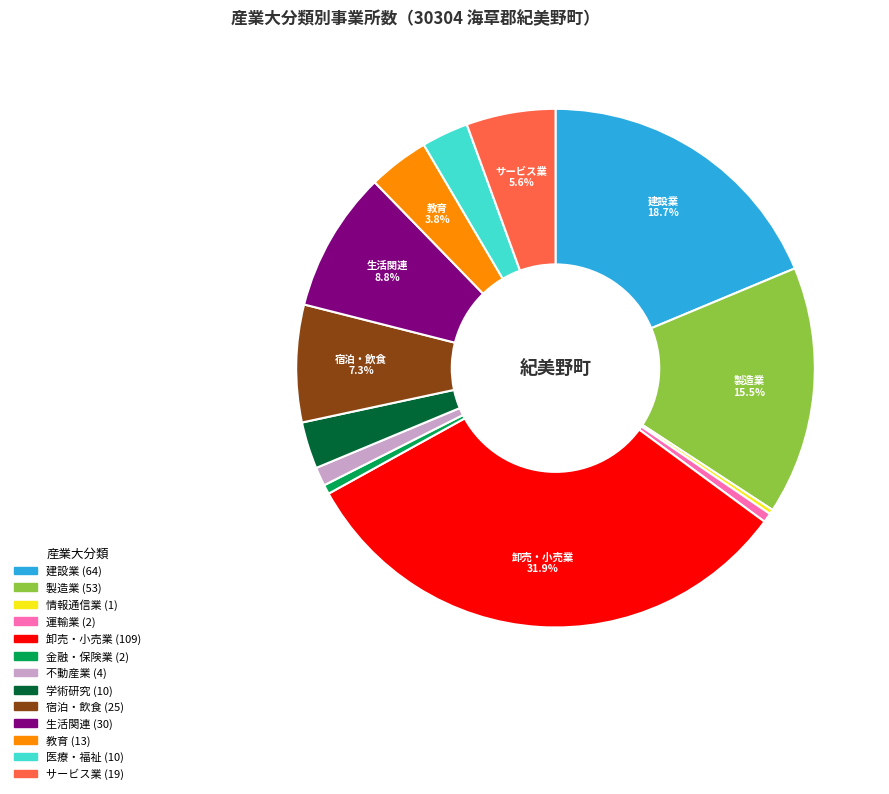

Is there a majority slice in this chart?

No